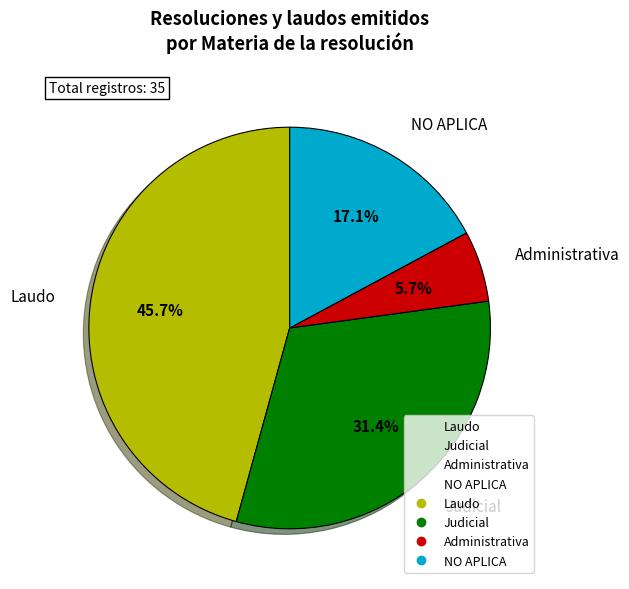

What is the smallest slice in the pie chart?

NO APLICA